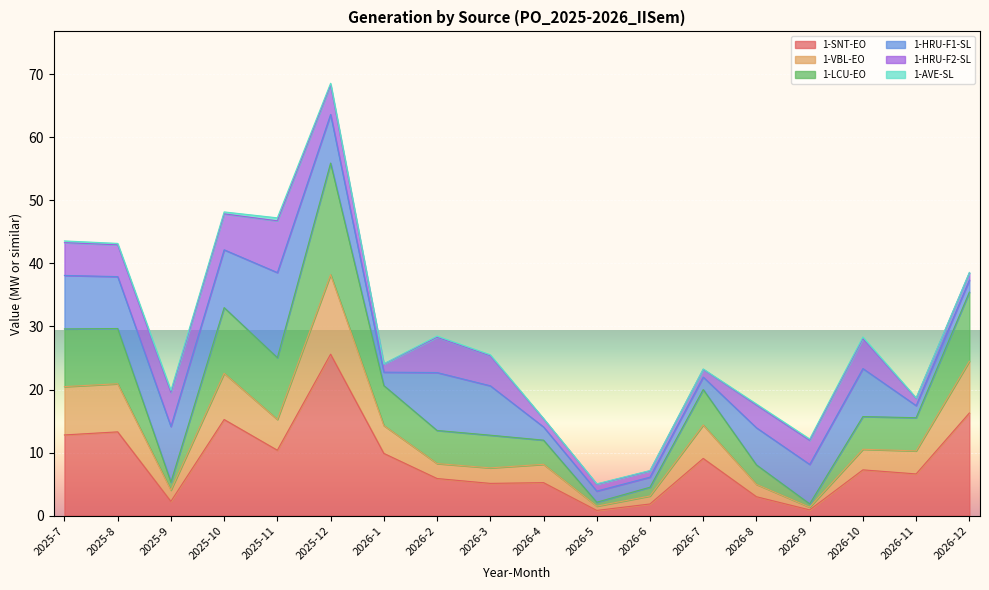

At which category is the sum across all series the highest?

2025-12